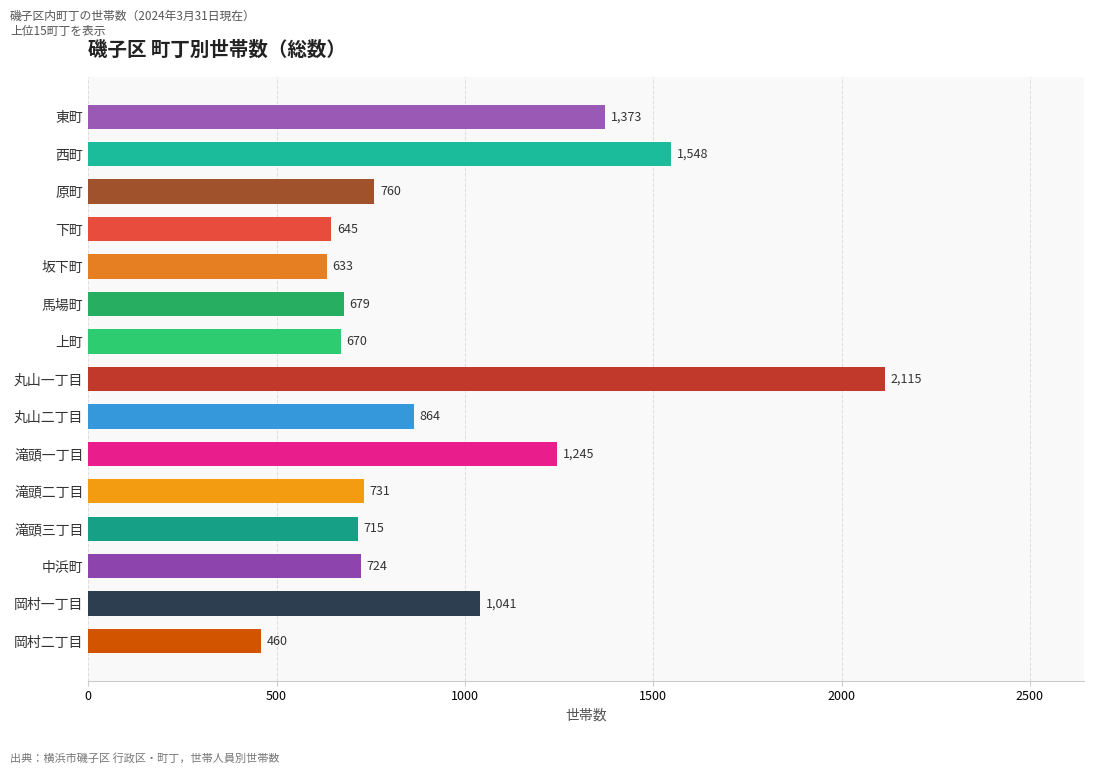

What is the change in value from 滝頭一丁目 to 岡村二丁目?

-785